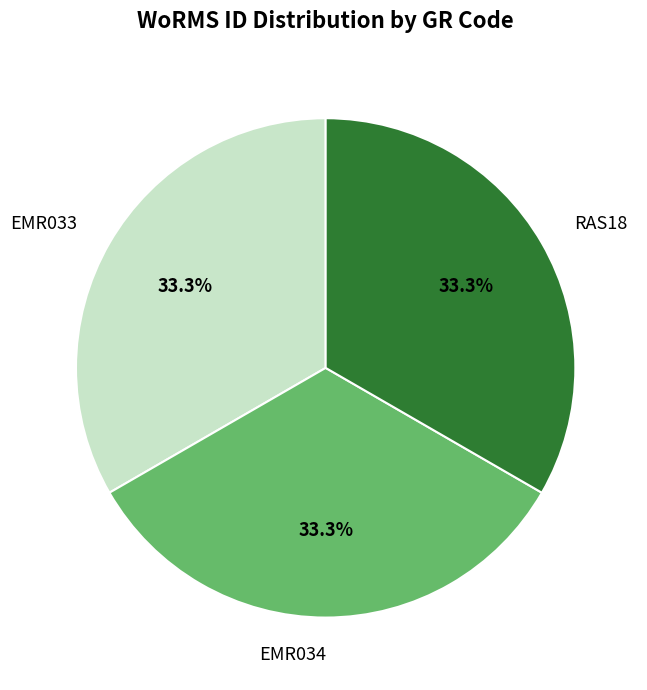

Does RAS18 represent more than half of the total?

No